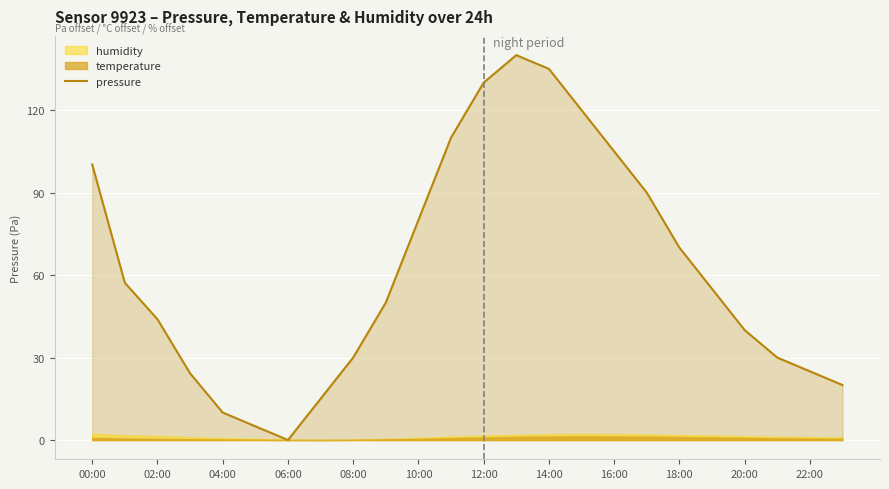

True or false: pressure has a value of 40.0 at 20:00.

True